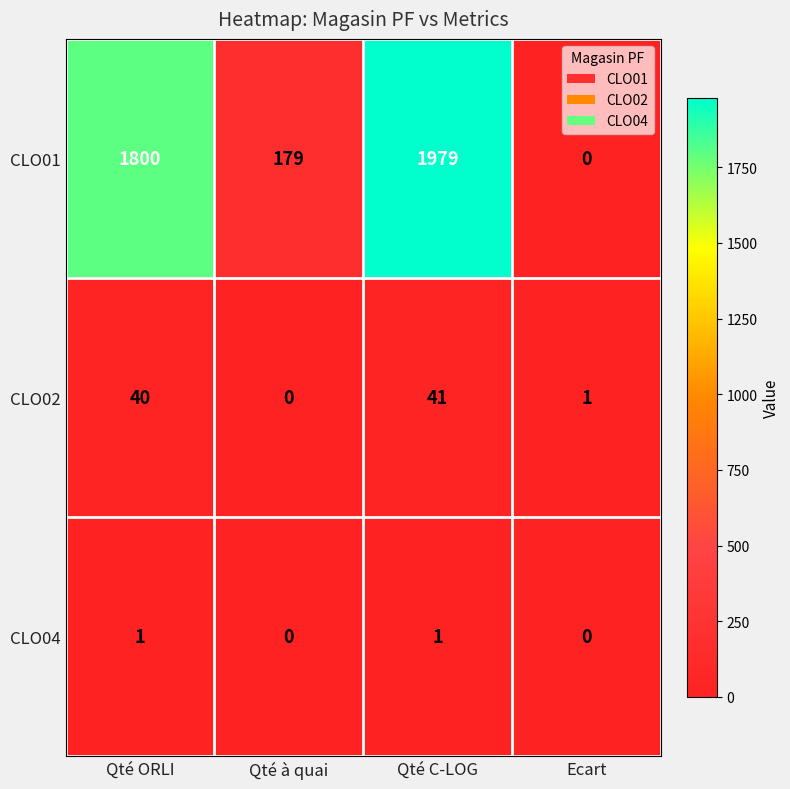

At which category is the sum across all series the highest?

Qté C-LOG